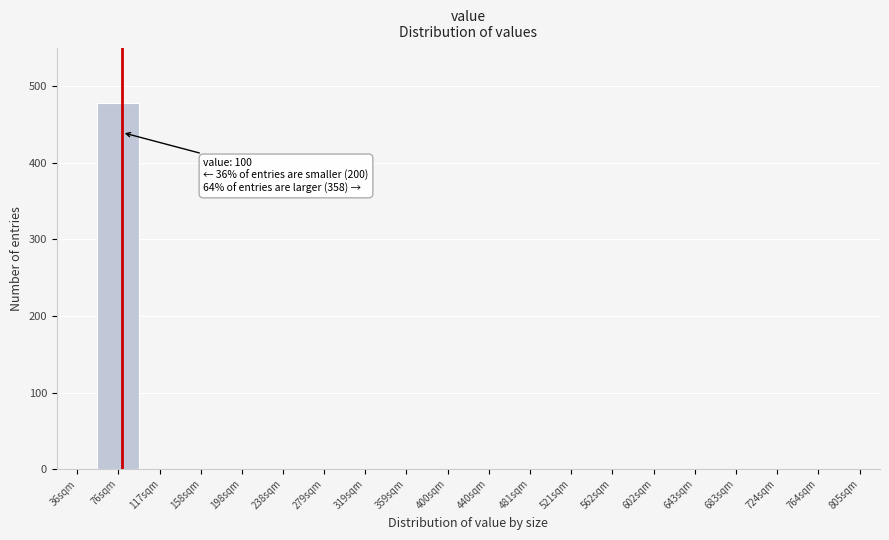

Reading left to right, extract all data points from this chart.

36sqm=0	76sqm=478	117sqm=0	158sqm=0	198sqm=0	238sqm=0	279sqm=0	319sqm=0	359sqm=0	400sqm=0	440sqm=0	481sqm=0	521sqm=0	562sqm=0	602sqm=0	643sqm=0	683sqm=0	724sqm=0	764sqm=0	805sqm=0